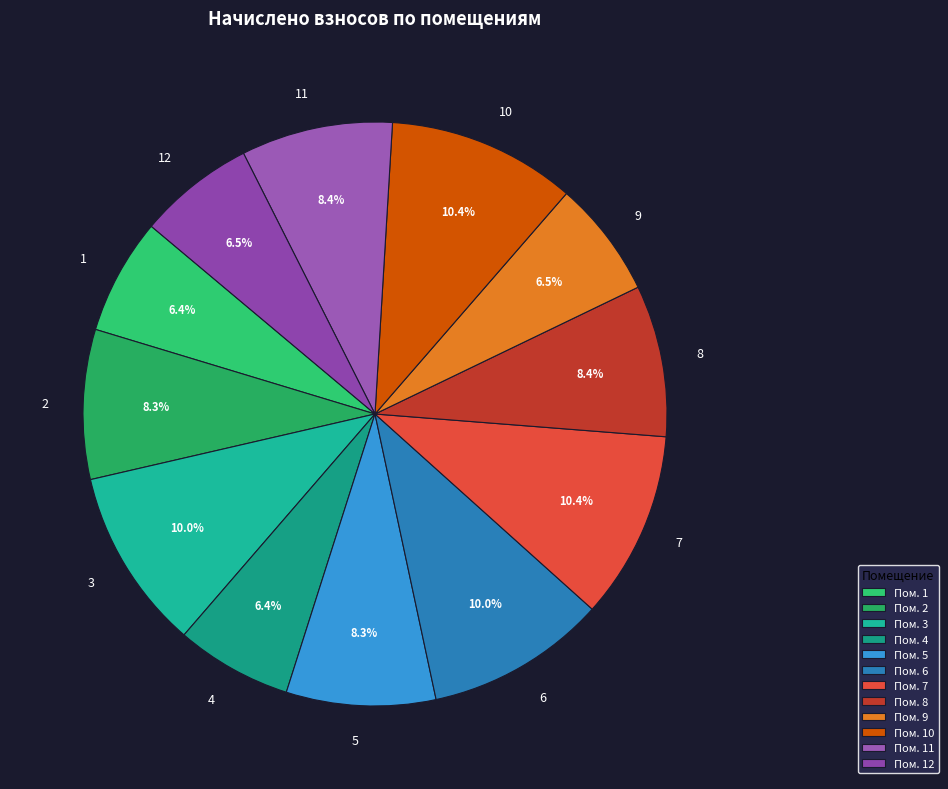

Does 4 represent more than half of the total?

No